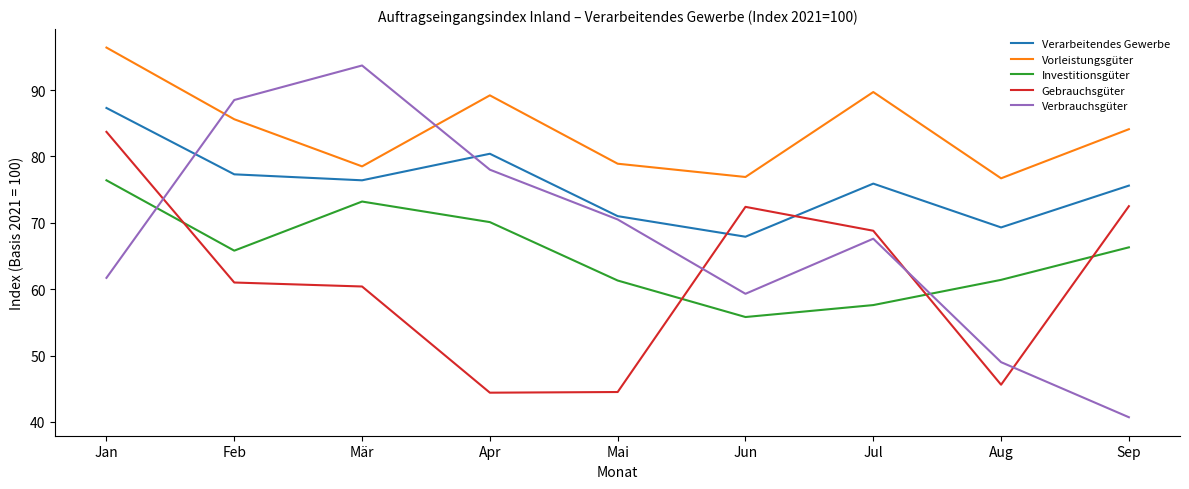

Does the chart display data point markers on the line(s)?

No